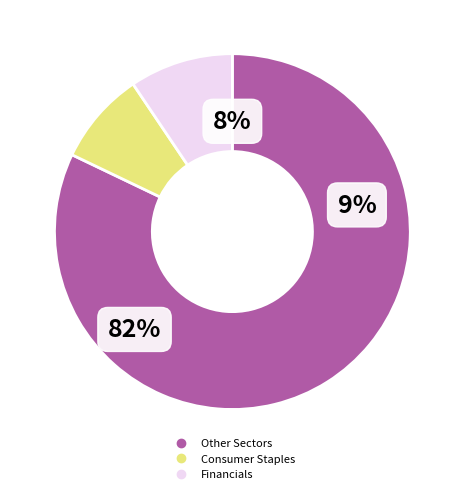

Is there a majority slice in this chart?

Yes